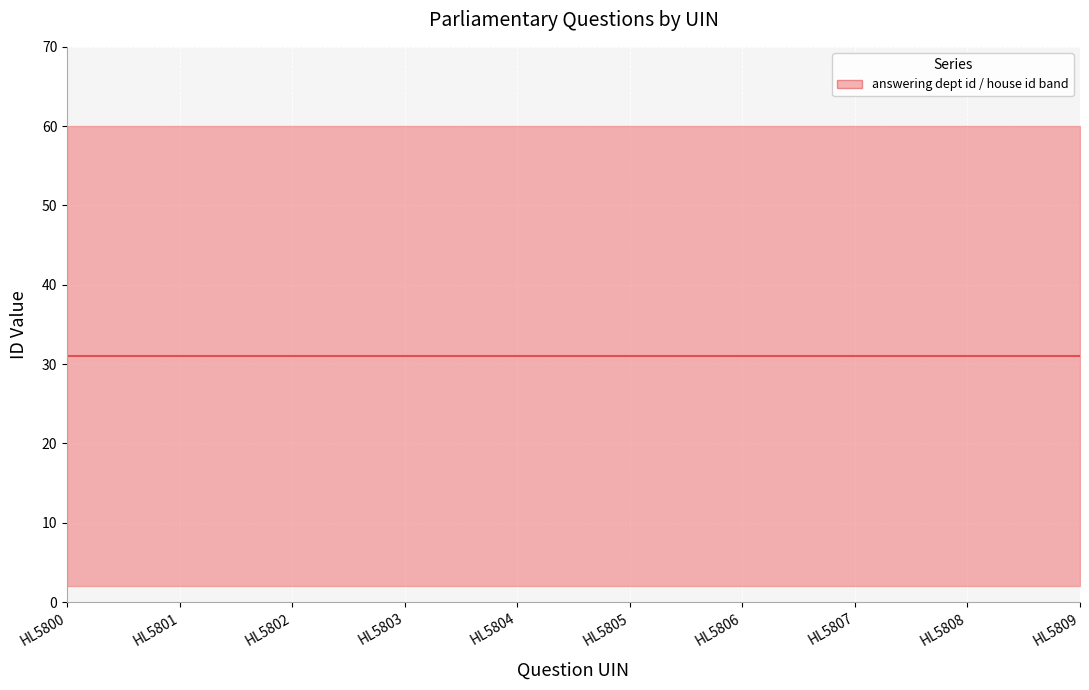

What is the approximate value of house id at HL5808?

2